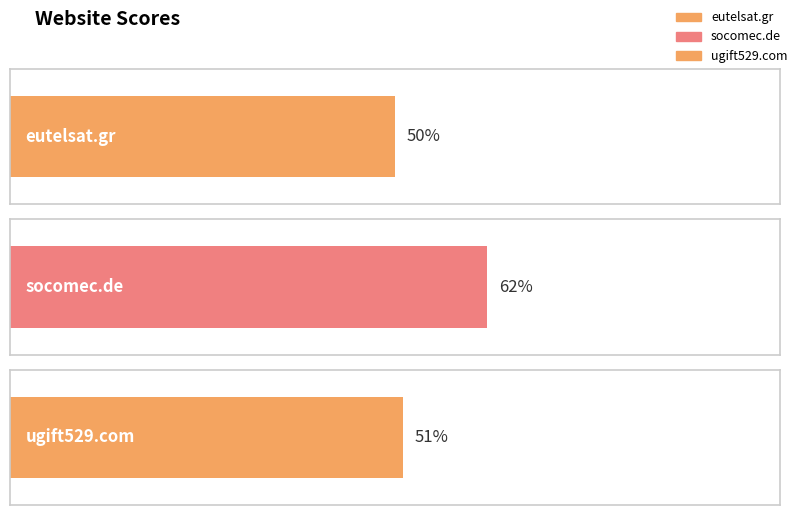

Which label corresponds to the smallest value in the chart?

eutelsat.gr